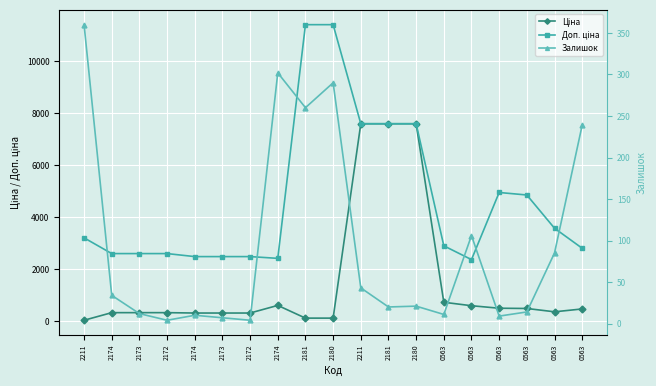

Which series has the largest total across all categories?

Доп. ціна